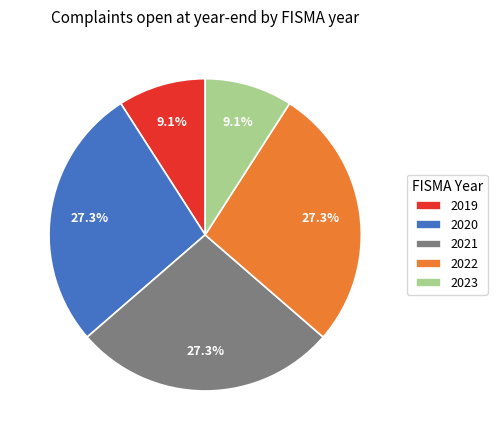

How many slices are in this pie chart?

5